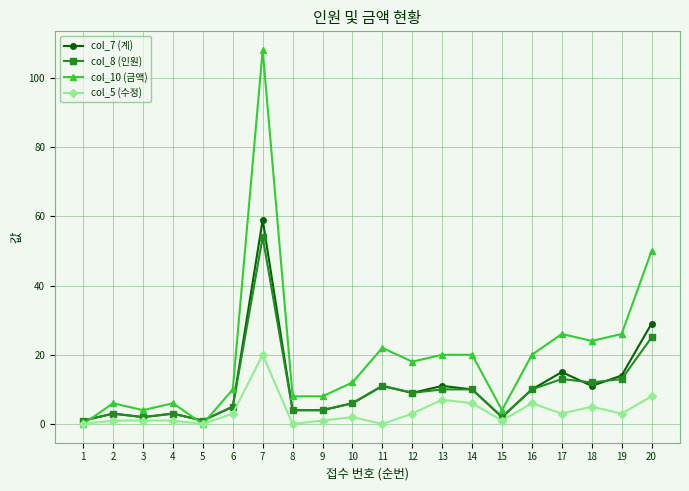

At 7, list the series in order from smallest to largest.

col_5 (수정), col_8 (인원), col_7 (계), col_10 (금액)